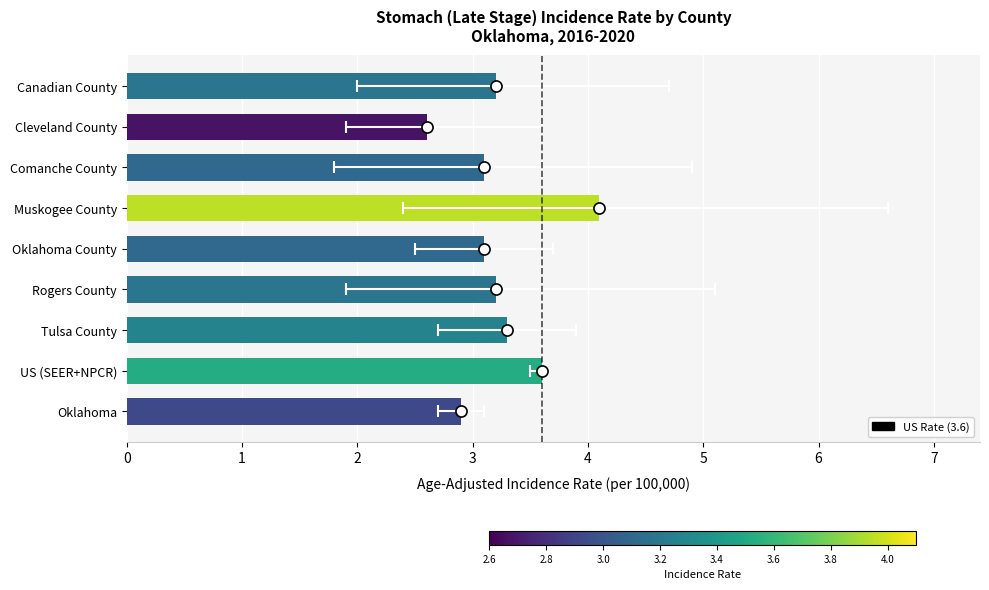

The value at US (SEER+NPCR) is 3.6. True or false?

True